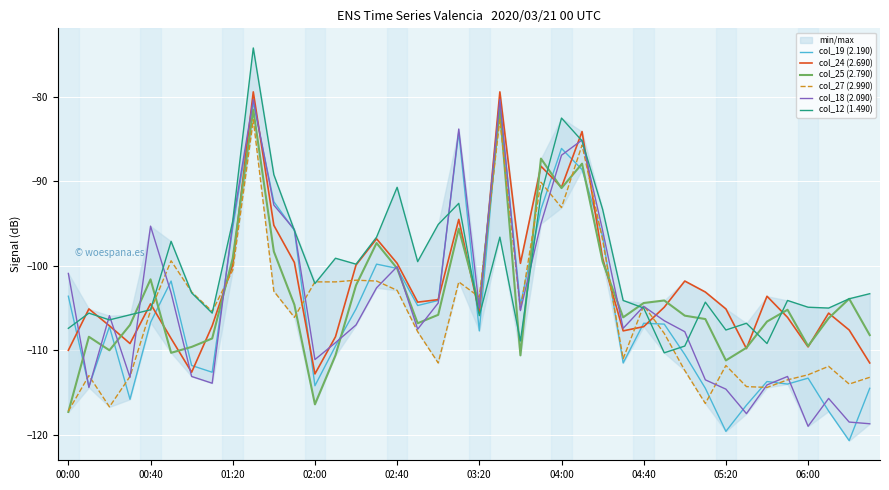

True or false: col_25 (2.790) has more than 1 interior local peaks.

True